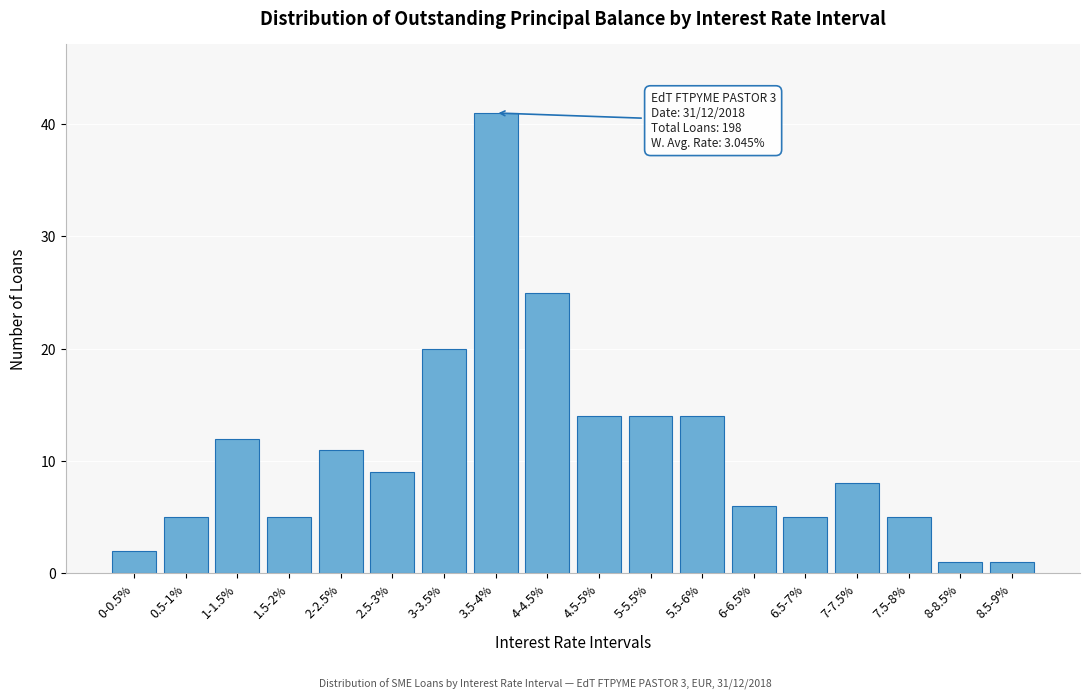

Reading left to right, what are all the values shown in this chart?

0-0.5%=2	0.5-1%=5	1-1.5%=12	1.5-2%=5	2-2.5%=11	2.5-3%=9	3-3.5%=20	3.5-4%=41	4-4.5%=25	4.5-5%=14	5-5.5%=14	5.5-6%=14	6-6.5%=6	6.5-7%=5	7-7.5%=8	7.5-8%=5	8-8.5%=1	8.5-9%=1